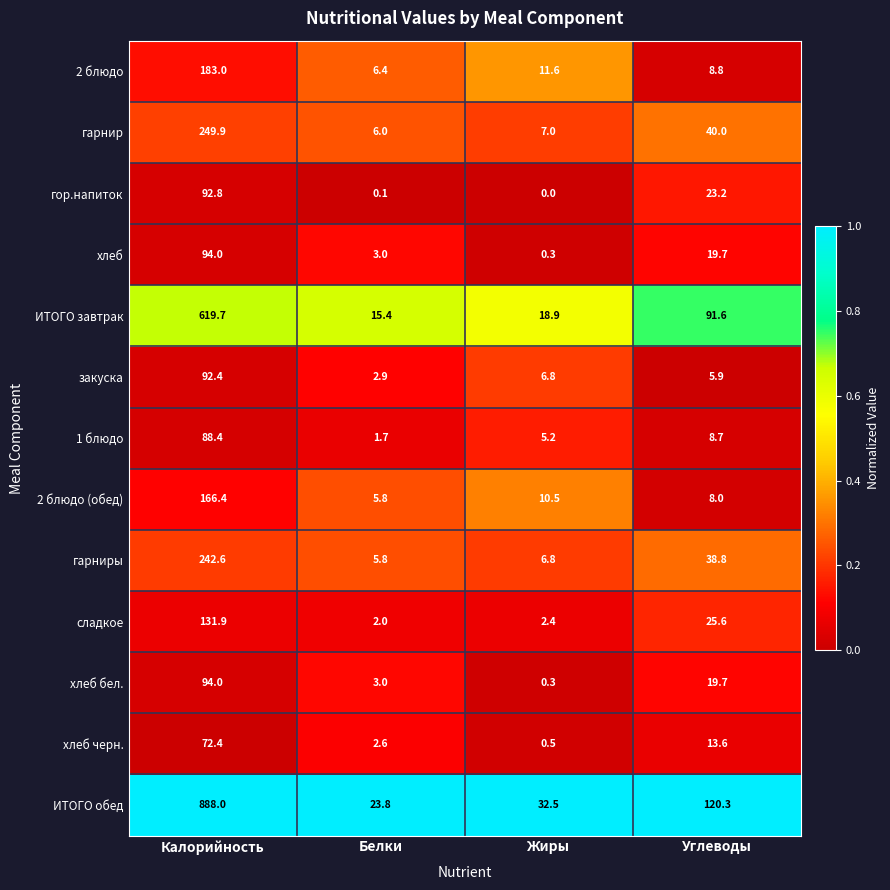

What is the maximum value for 2 блюдо?

183.0